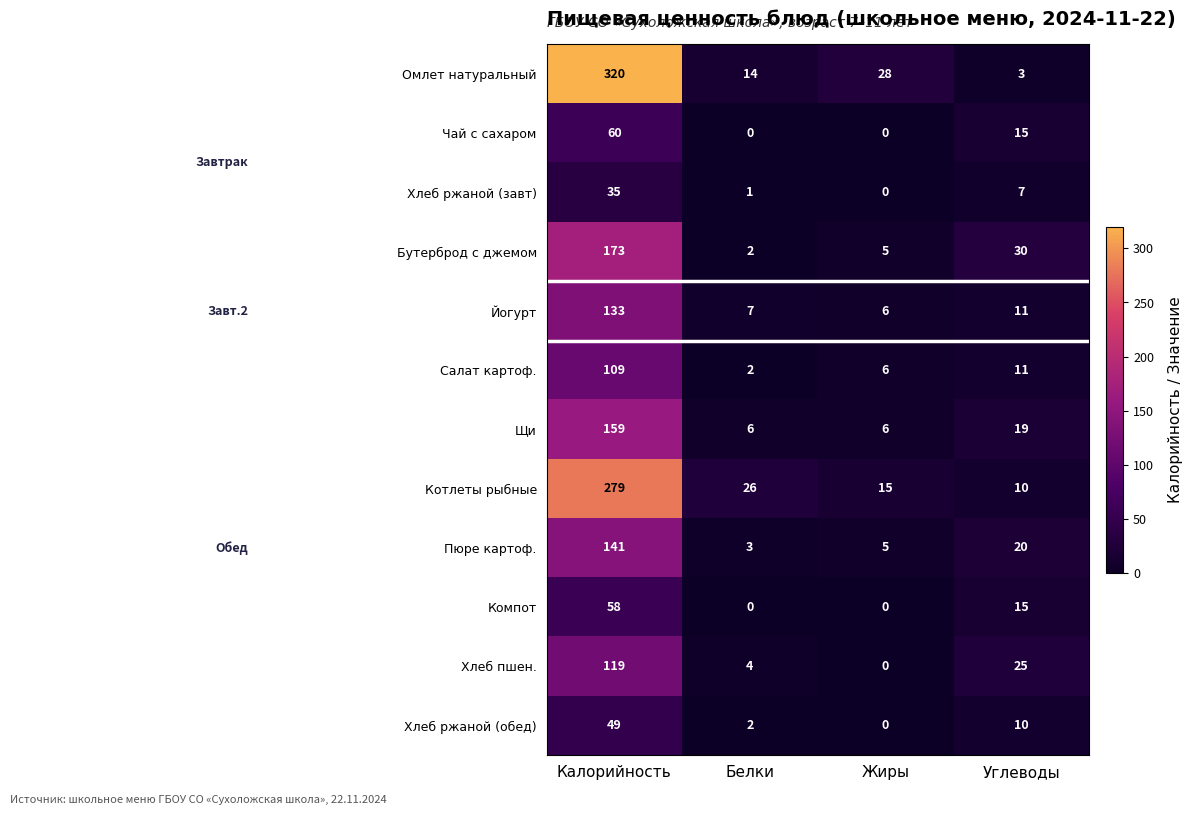

True or false: Котлеты рыбные has a value of 10 at Углеводы.

True